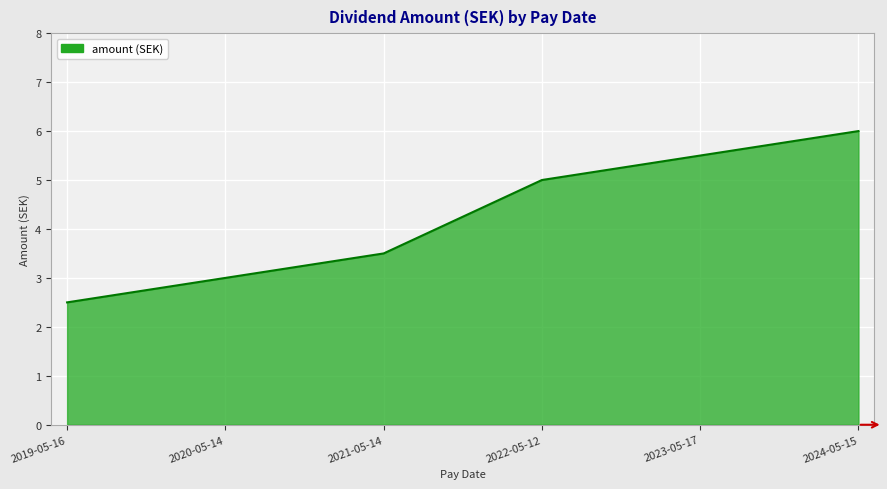

Count the number of data series in this chart.

1